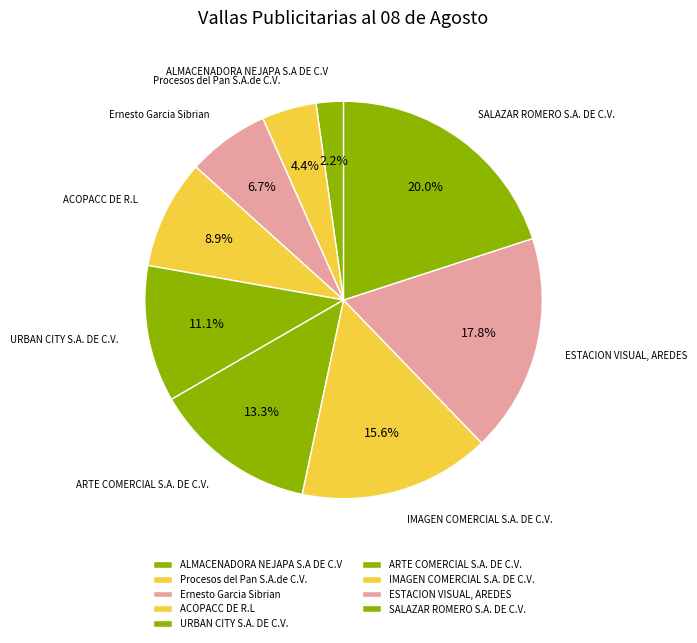

To the nearest percent, what is the average slice percentage?

11%